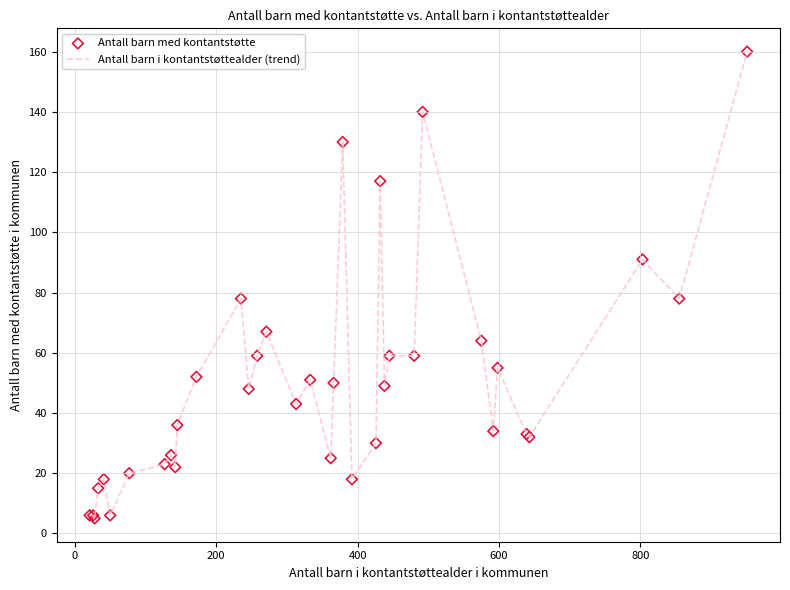

What is the greatest value displayed?

160